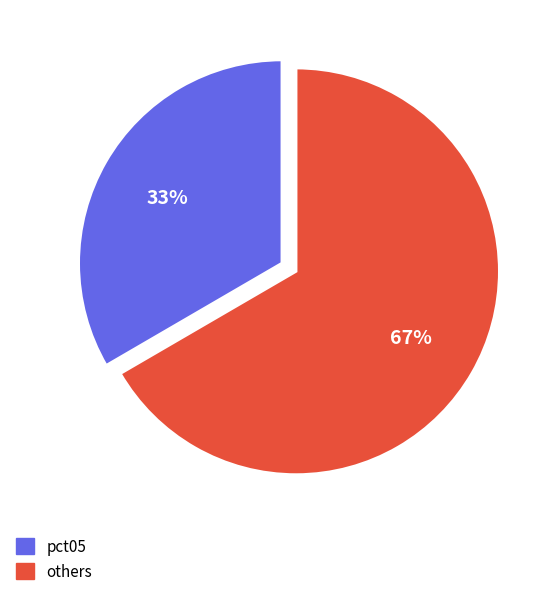

To the nearest percent, what is the combined percentage of pct05 and others?

100%